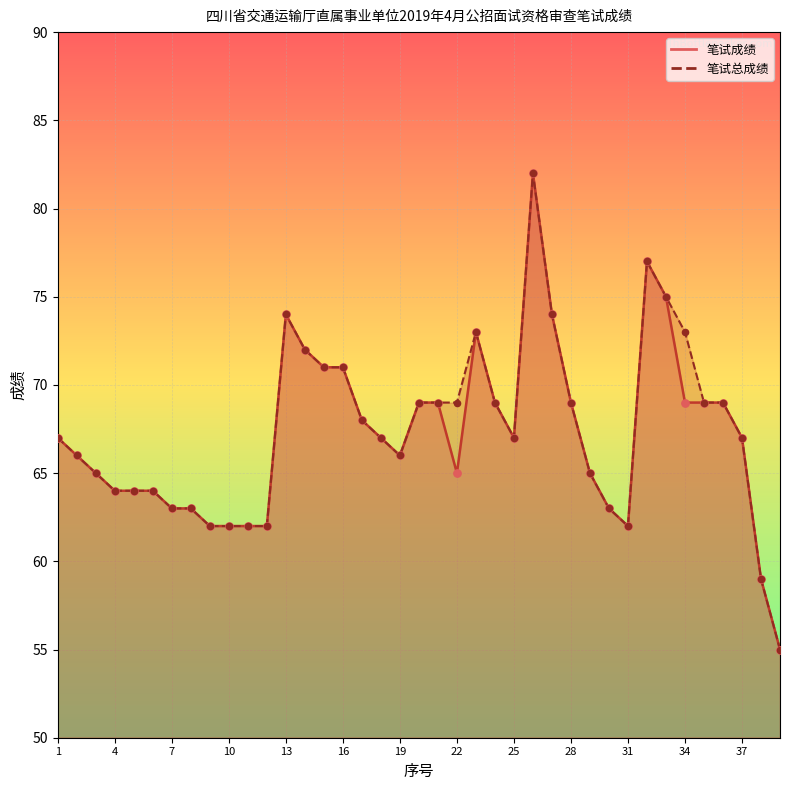

Which series reaches the minimum Y coordinate?

笔试成绩